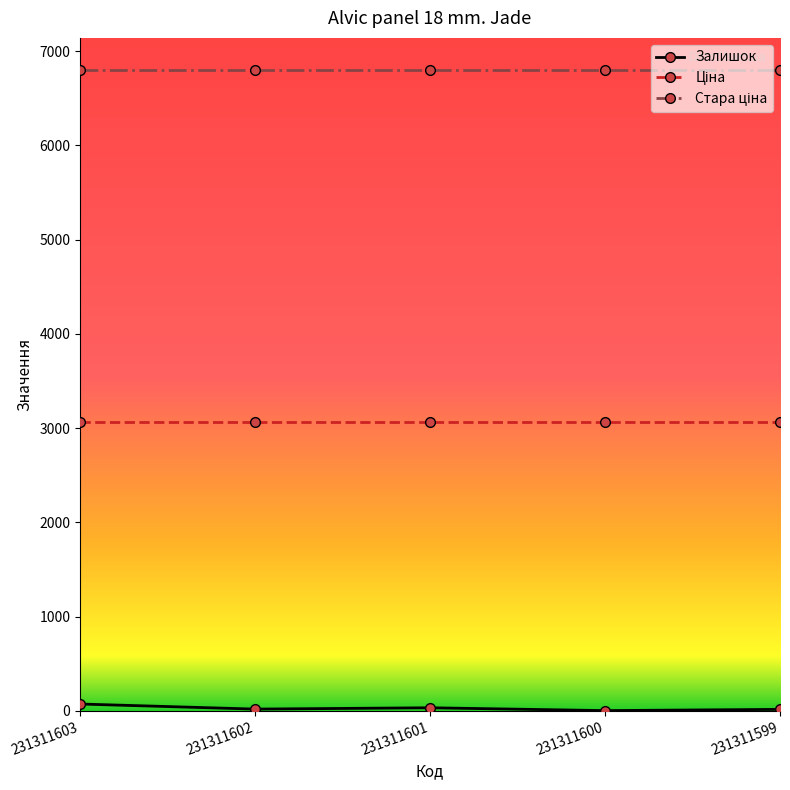

True or false: Залишок has a value of 15.0 at 231311599.

True